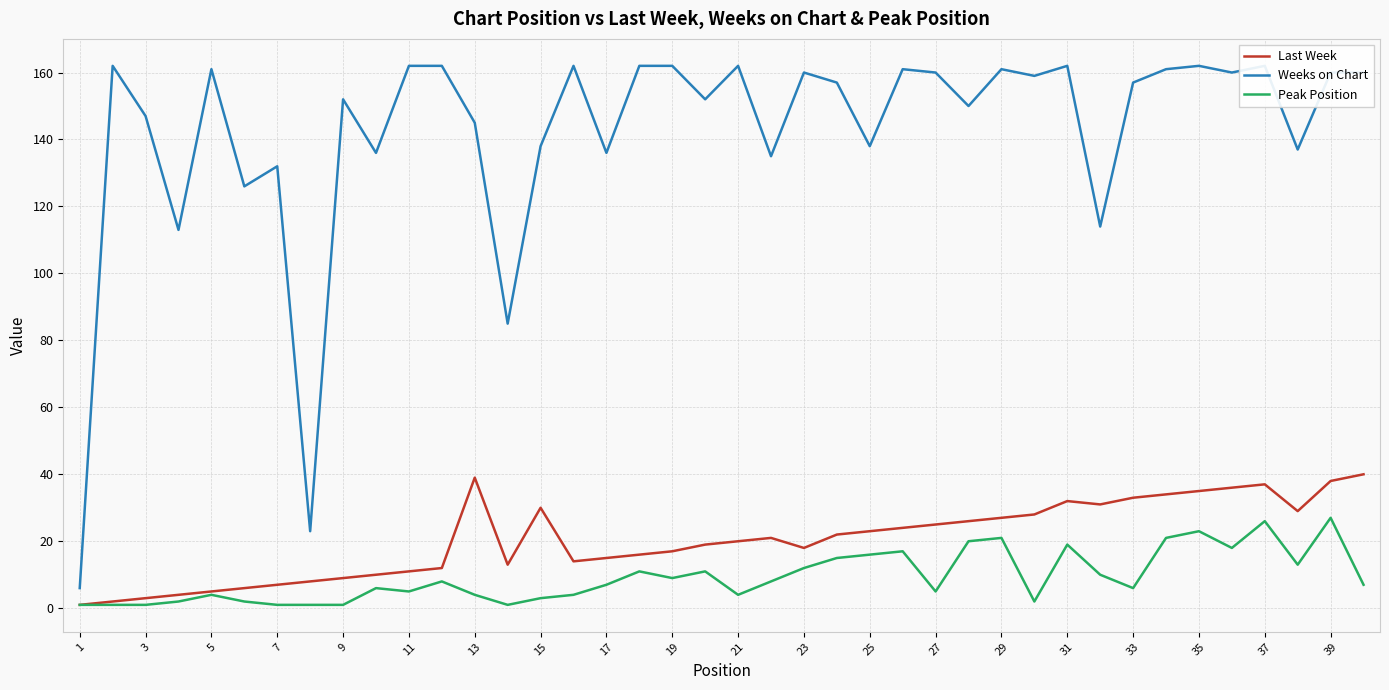

True or false: Last Week has more than 1 points higher than both neighbors.

True